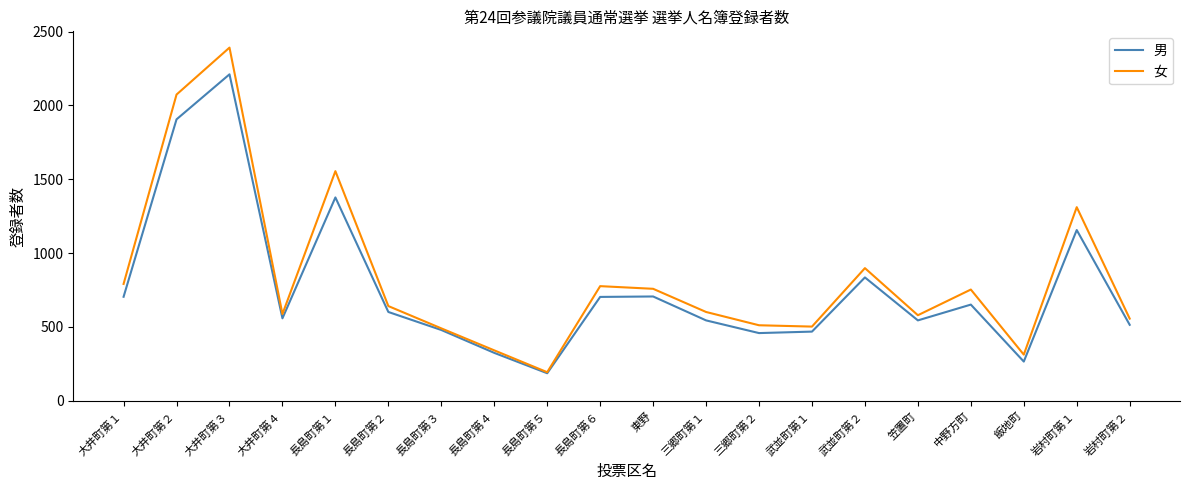

What is the difference between the maximum and minimum values in the 女 series?

2199